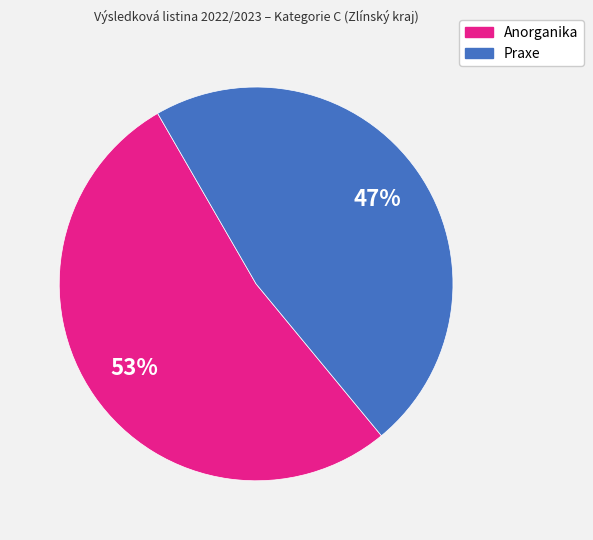

To the nearest percent, what is the average slice percentage?

50%